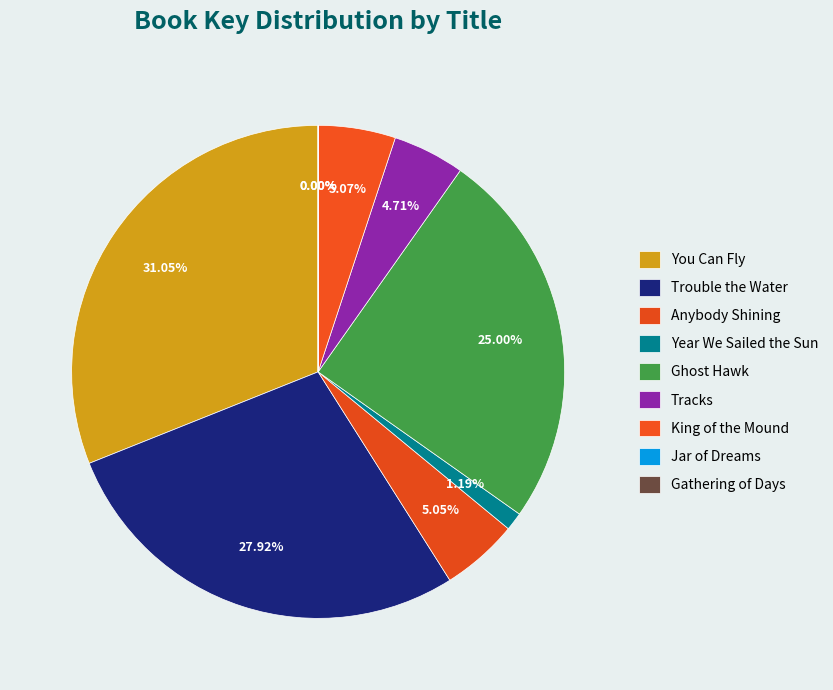

Between Ghost Hawk and Year We Sailed the Sun, which is larger?

Ghost Hawk